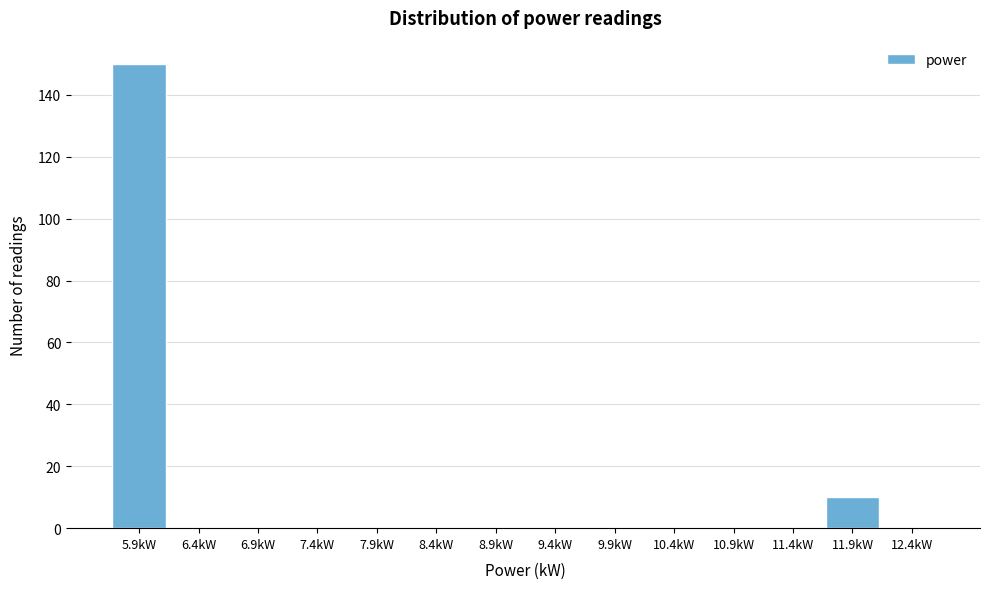

Reading right to left, what are all the values shown in this chart?

12.4kW=0	11.9kW=10	11.4kW=0	10.9kW=0	10.4kW=0	9.9kW=0	9.4kW=0	8.9kW=0	8.4kW=0	7.9kW=0	7.4kW=0	6.9kW=0	6.4kW=0	5.9kW=150